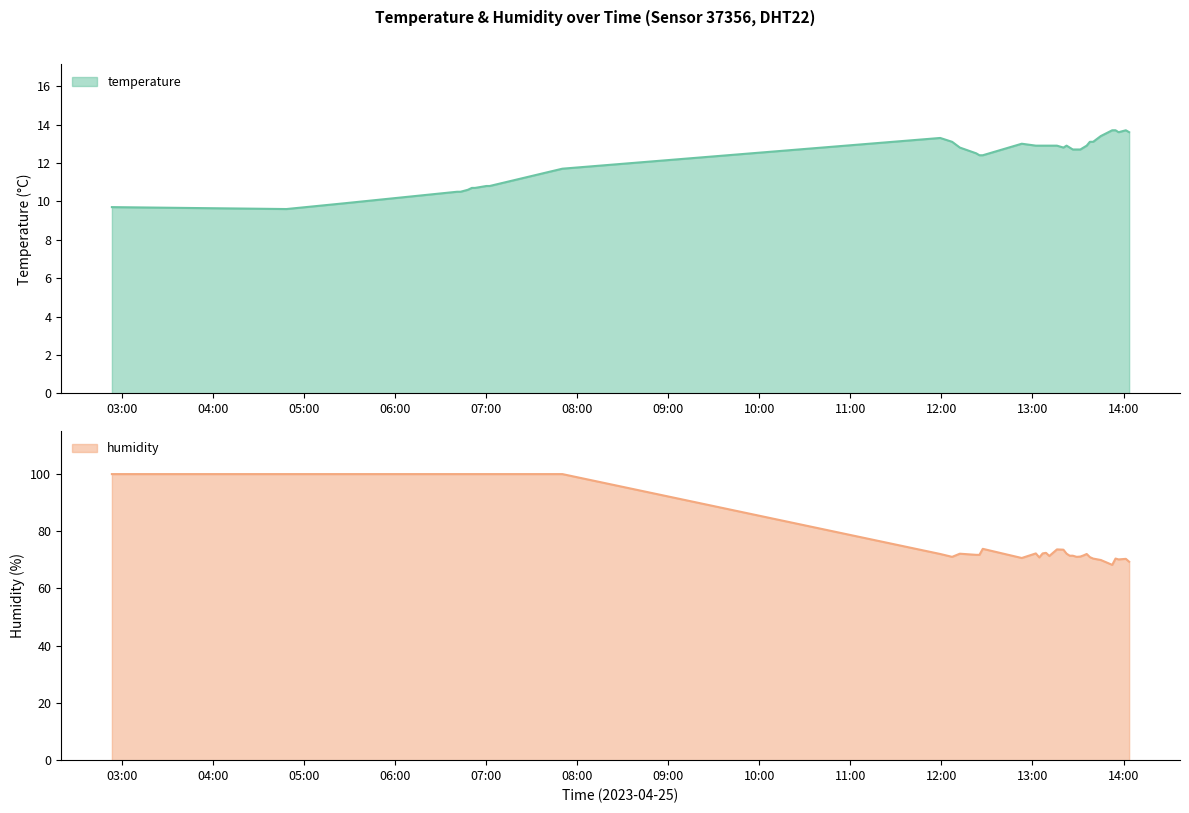

At how many categories does at least one series exceed 22?

40